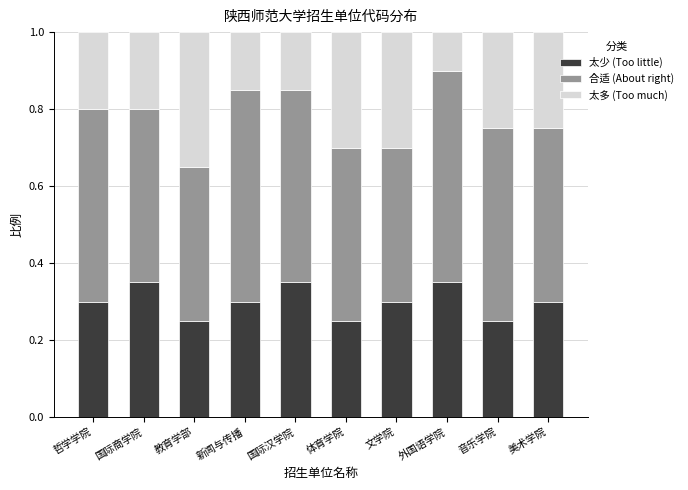

How many 太少 (Too little) values are between 0 and 1?

10